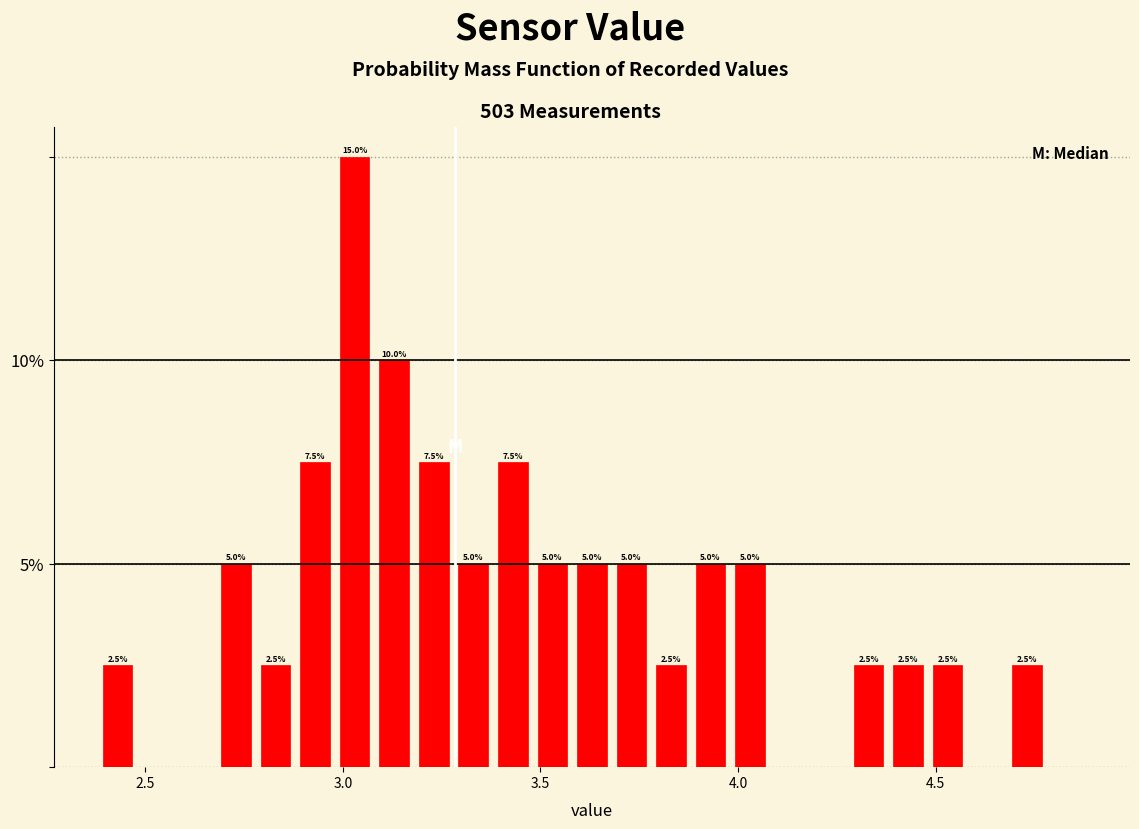

Around what value on the x-axis is the tallest bar? Give the approximate position of its centre, as read against the axis.

3.05